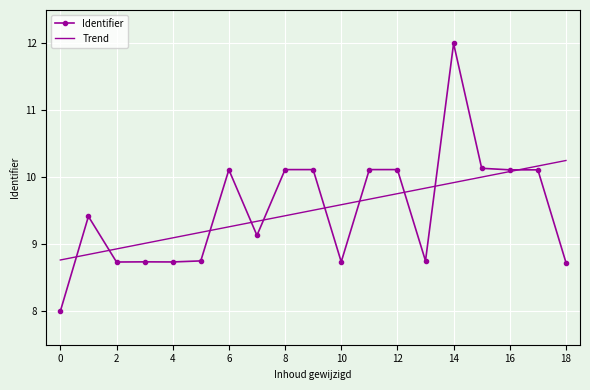

Which series ends up on top after the final intersection of Trend and Identifier?

Trend